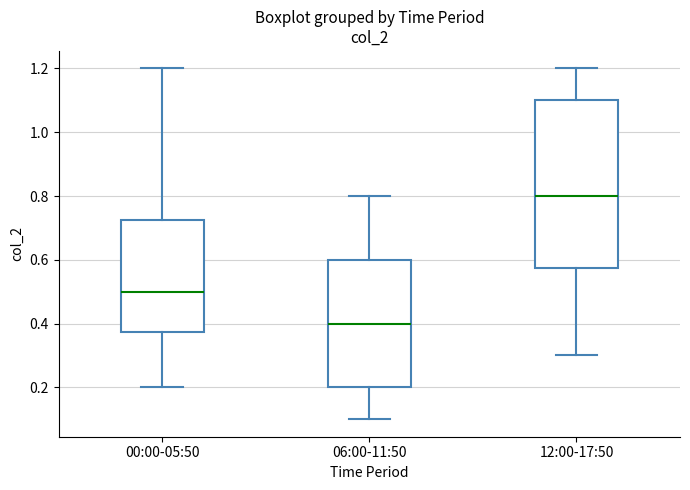

Reading left to right, transcribe this box plot: for each box, give where its median line is, the range the box spans, and where its two whiskers end, as read against the y-axis. The values are not printed on the chart, so give them approximately, as read against the axis.

00:00-05:50: median 0.50, box 0.38 to 0.72, whiskers 0.20 to 1.20
06:00-11:50: median 0.40, box 0.20 to 0.60, whiskers 0.10 to 0.80
12:00-17:50: median 0.80, box 0.58 to 1.10, whiskers 0.30 to 1.20